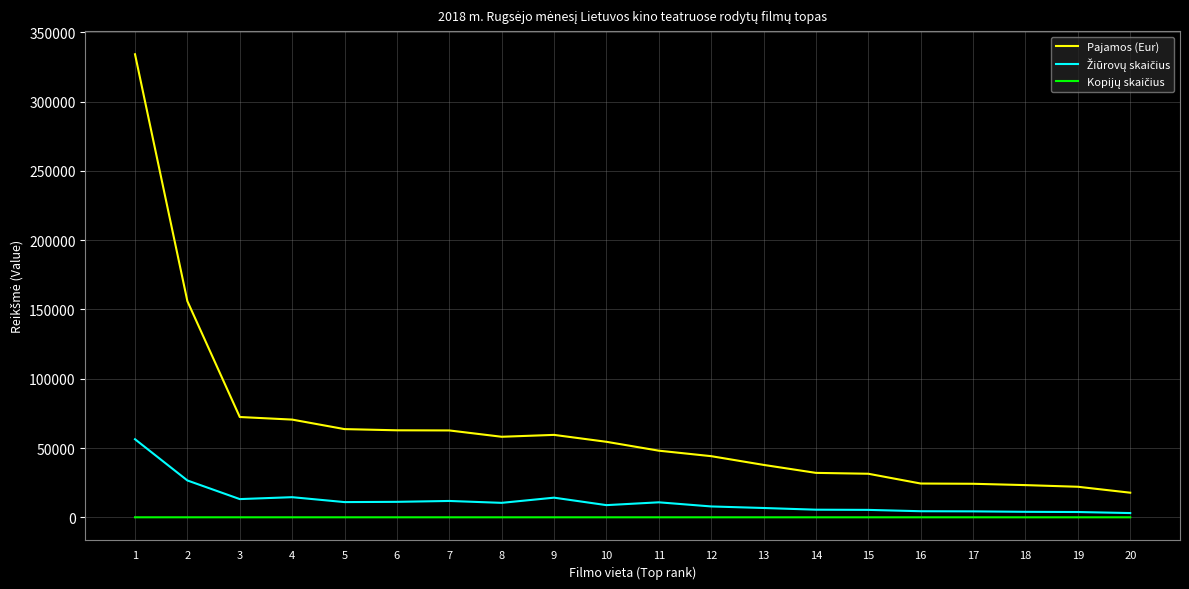

Which series has the largest range (max minus min)?

Pajamos (Eur)